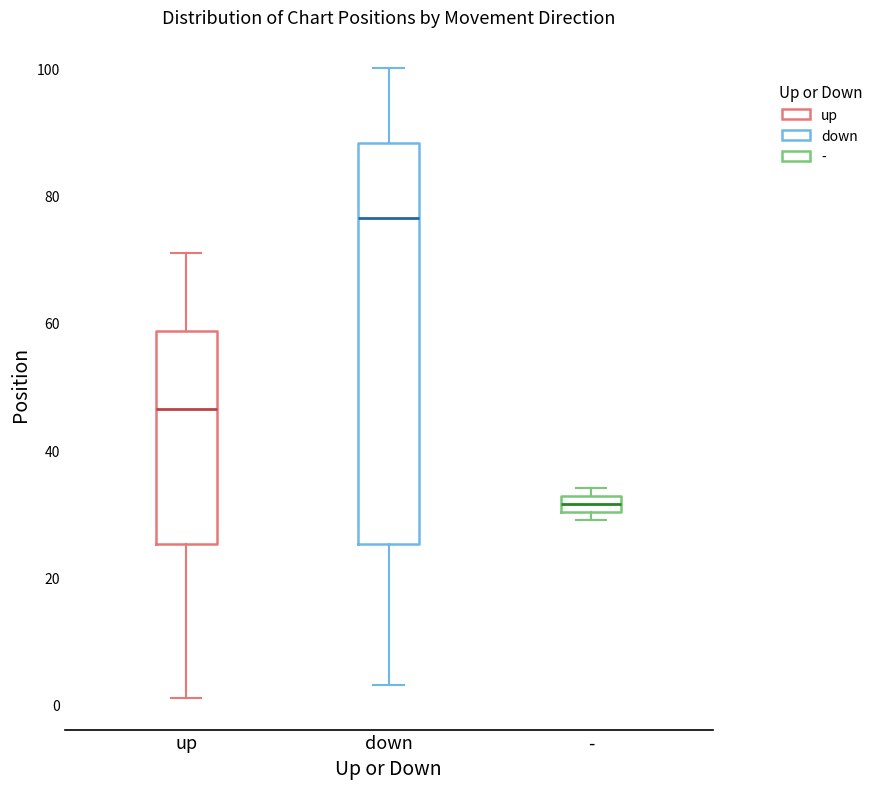

Where is the lower edge of the box for - on the y-axis? The values are not printed on the chart, so give them approximately, as read against the axis.

30